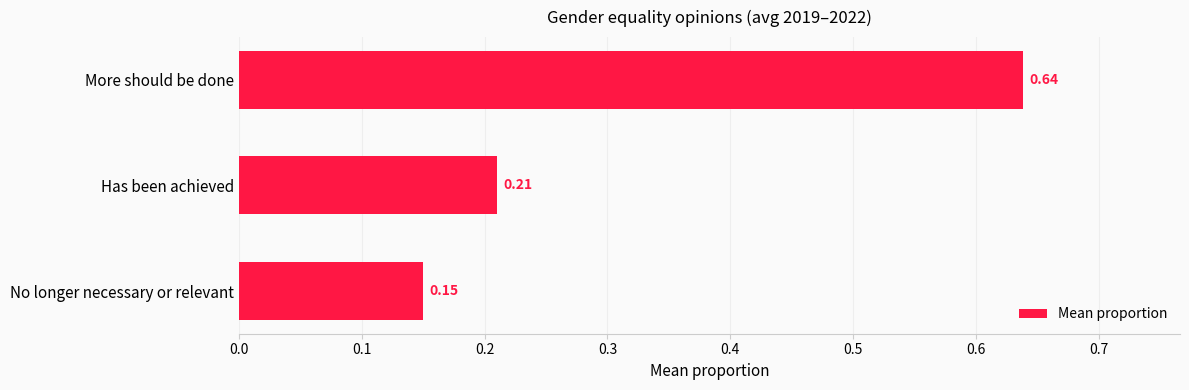

Where is the data nearest to the value 0?

No longer necessary or relevant